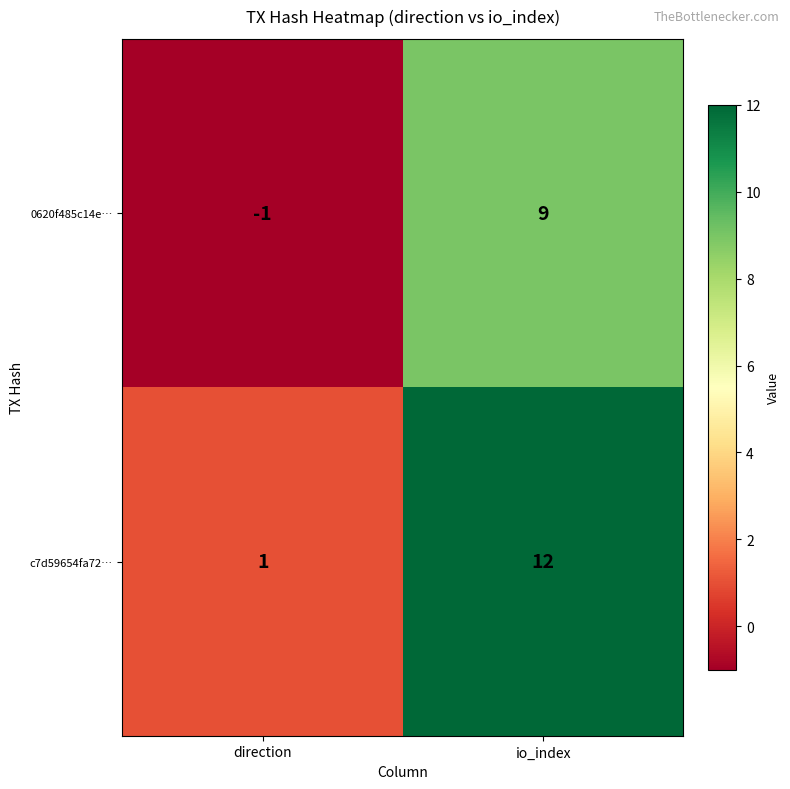

List the series in order of their overall mean, lowest first.

0620f485c14e…, c7d59654fa72…